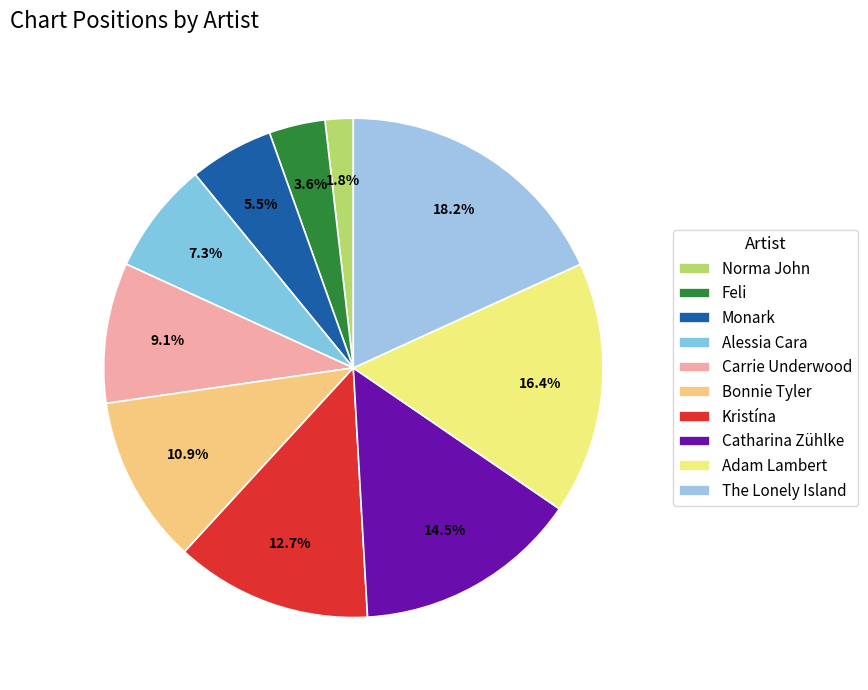

How many segments does this pie chart have?

10